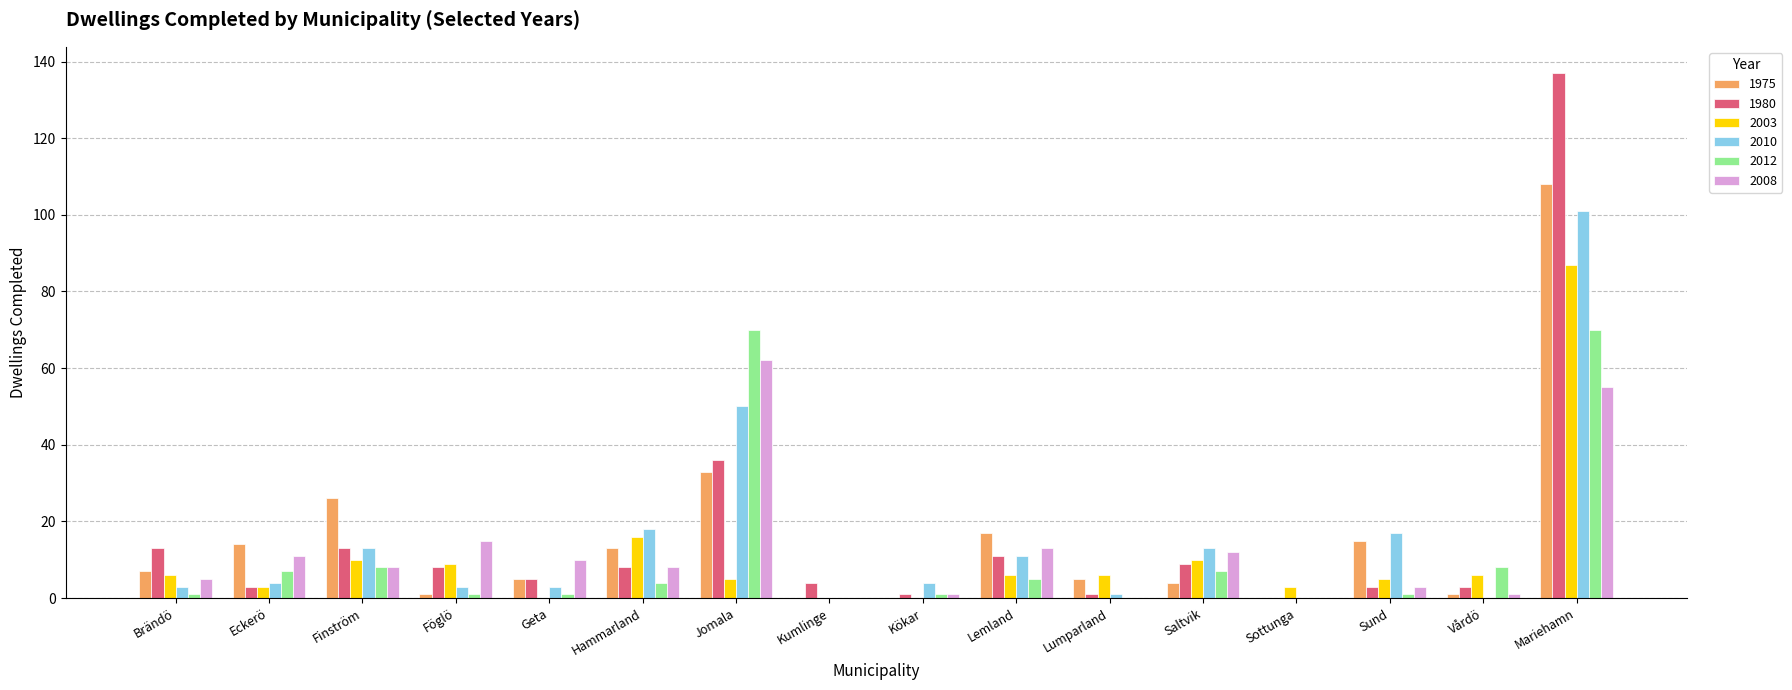

What value does the 2008 series have at Lemland?

13